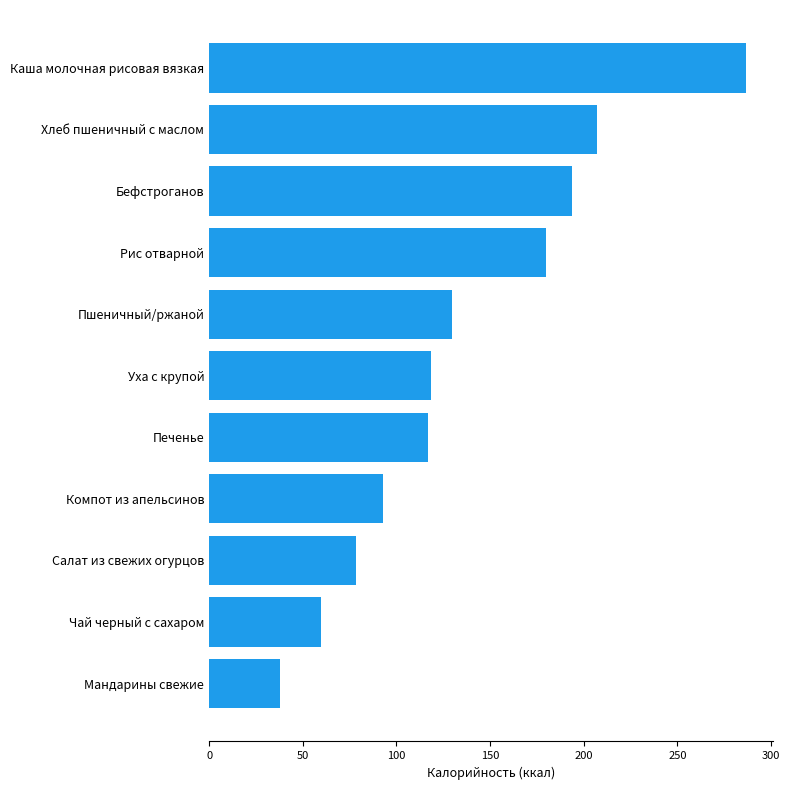

At which label is the value closest to 162?

Рис отварной